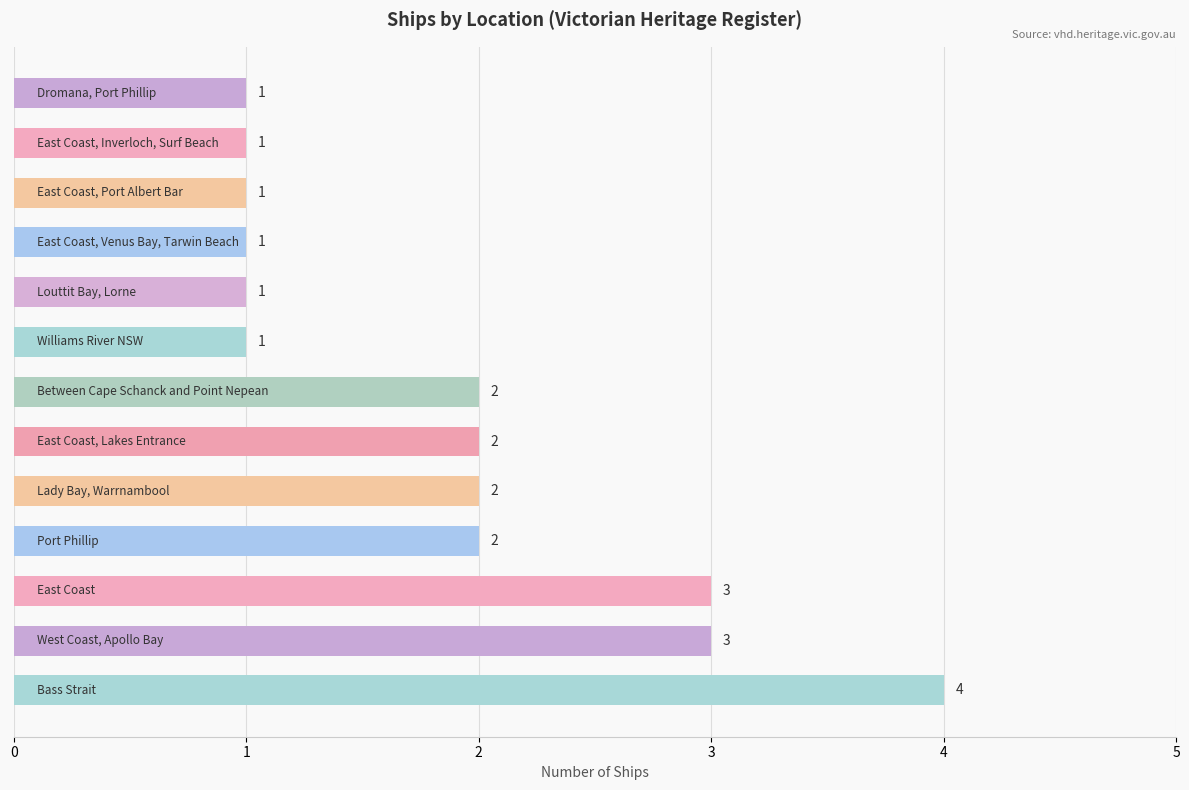

Does the chart contain any negative values?

No